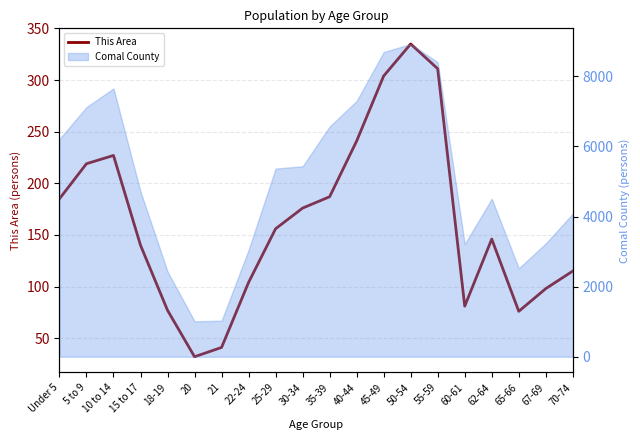

What is the label of the 6th point from the left?

20